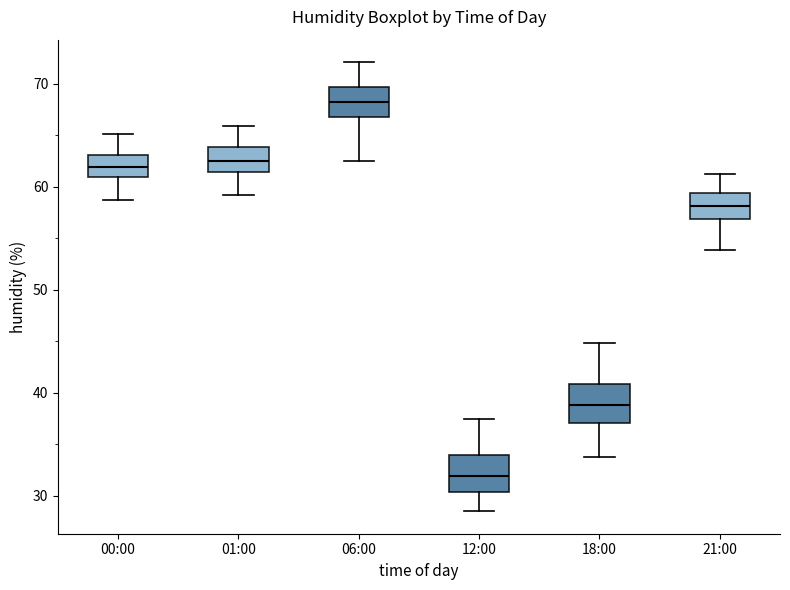

Reading left to right, transcribe this box plot: for each box, give where its median line is, the range the box spans, and where its two whiskers end, as read against the y-axis. The values are not printed on the chart, so give them approximately, as read against the axis.

00:00: median 62, box 61 to 63, whiskers 59 to 65
01:00: median 63, box 61 to 64, whiskers 59 to 66
06:00: median 68, box 67 to 70, whiskers 63 to 72
12:00: median 32, box 30 to 34, whiskers 29 to 38
18:00: median 39, box 37 to 41, whiskers 34 to 45
21:00: median 58, box 57 to 59, whiskers 54 to 61